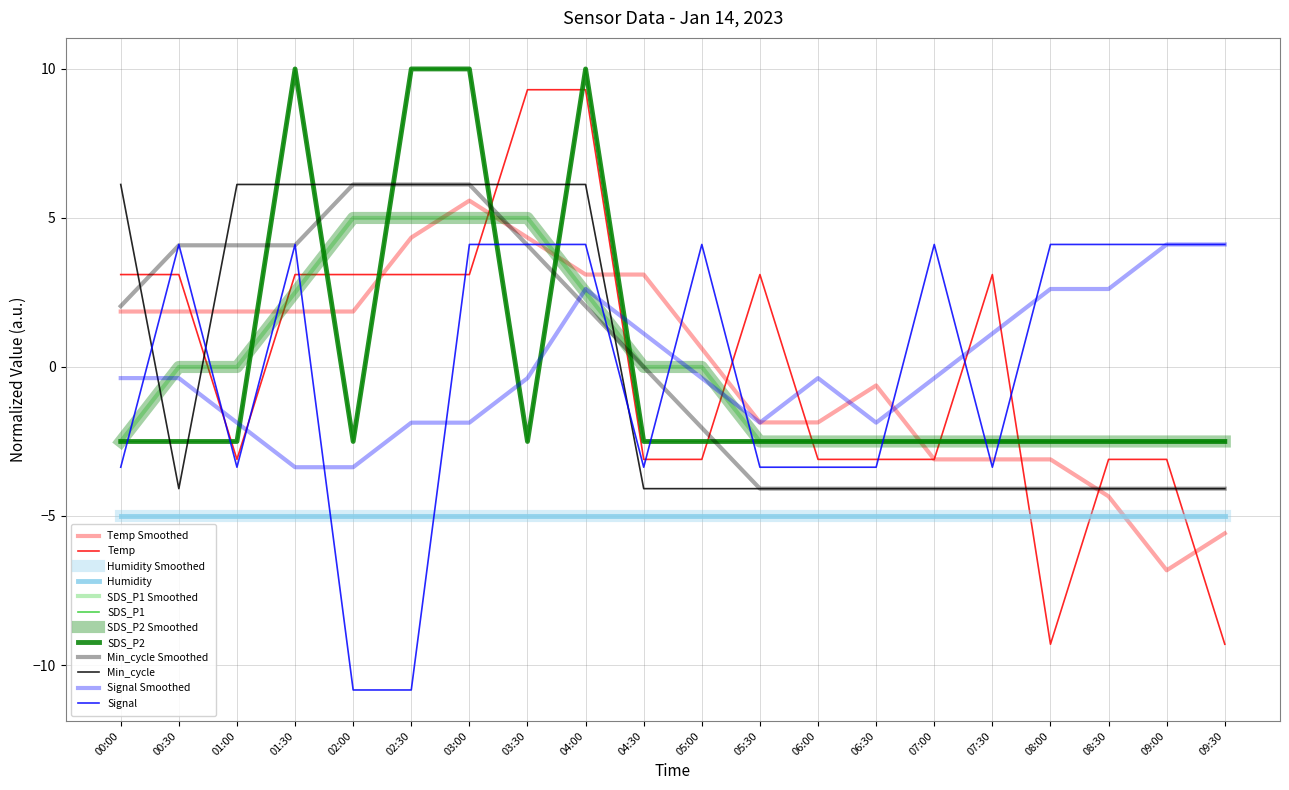

Is this an area chart (filled region under the line)?

No